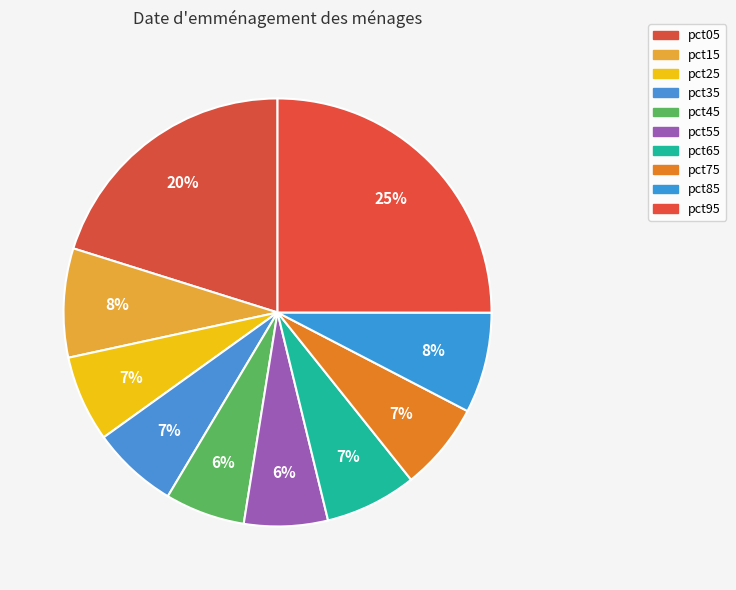

Count the number of slices in the pie.

10